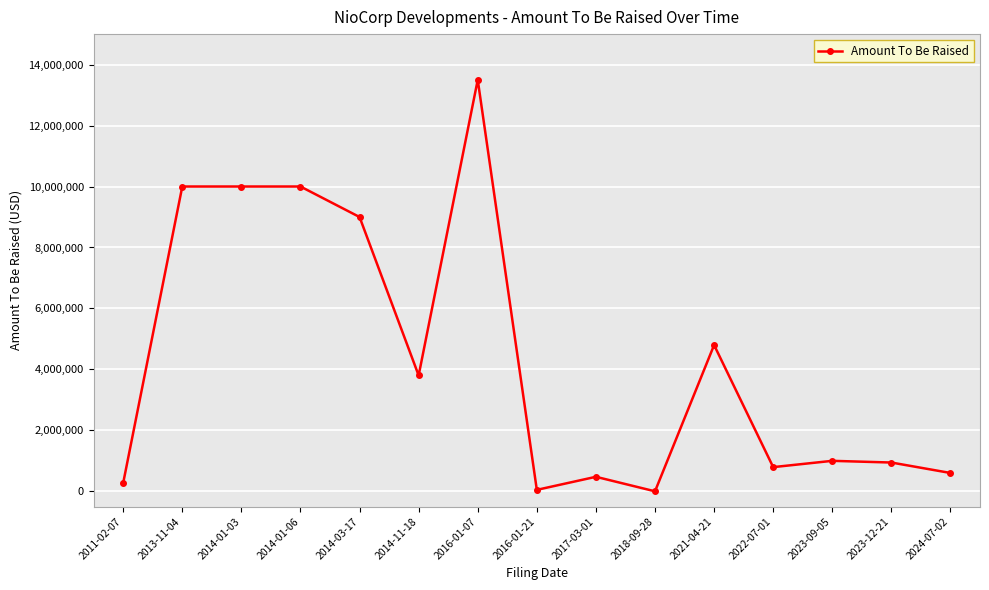

What value does the data have at 2014-01-03, to the nearest 100?

10000000